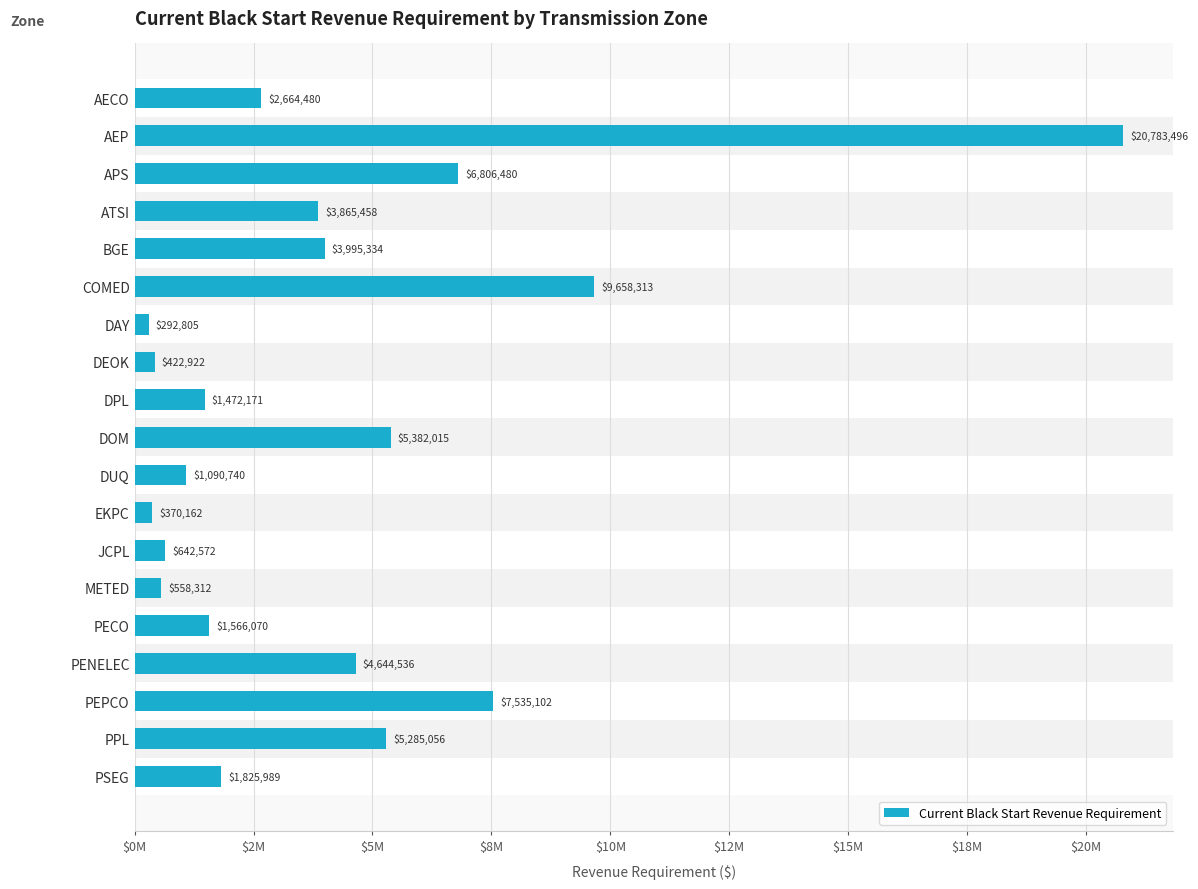

Are the bars horizontal?

Yes